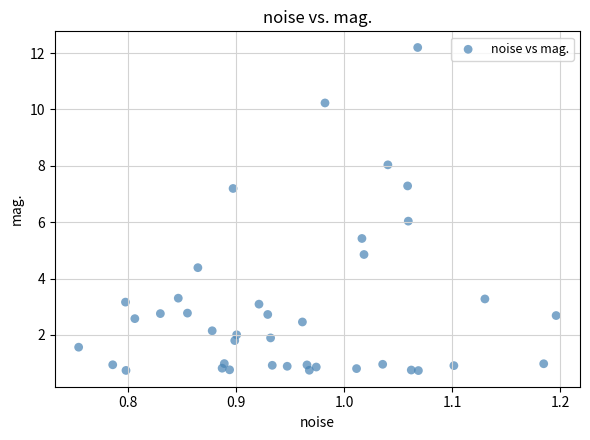

What is the range of Y values (max minus min)?

11.5